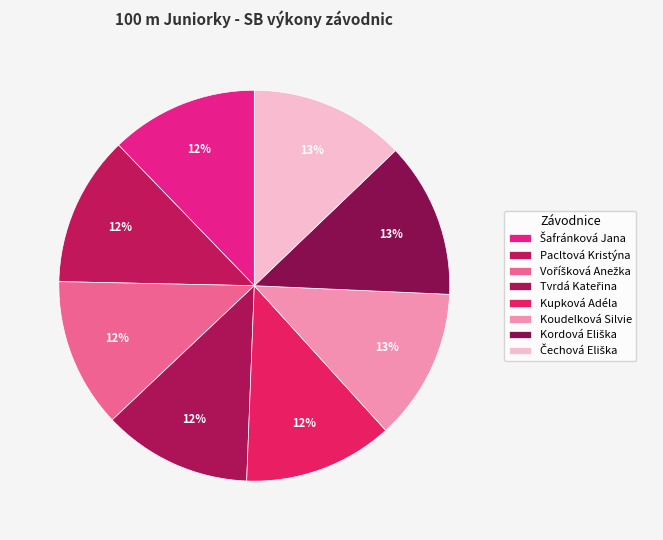

Count the number of slices in the pie.

8